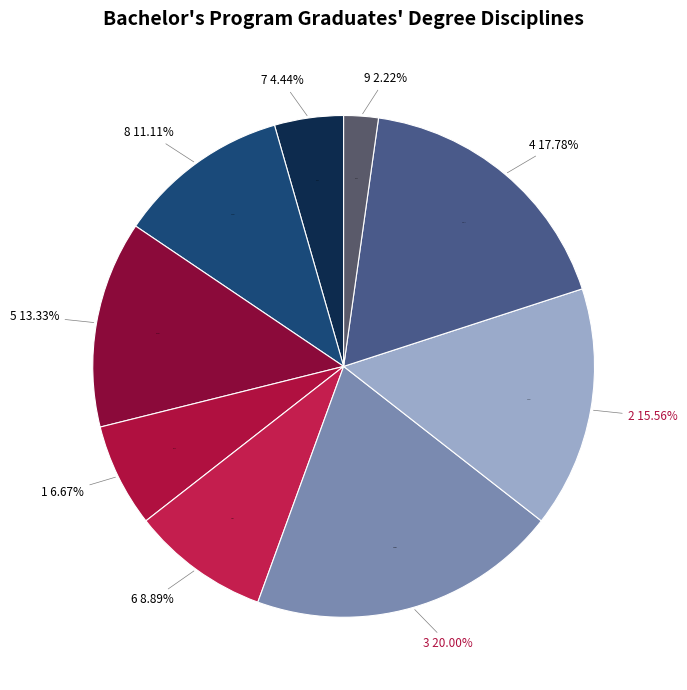

What is the change in value from 8 to 2?

+2